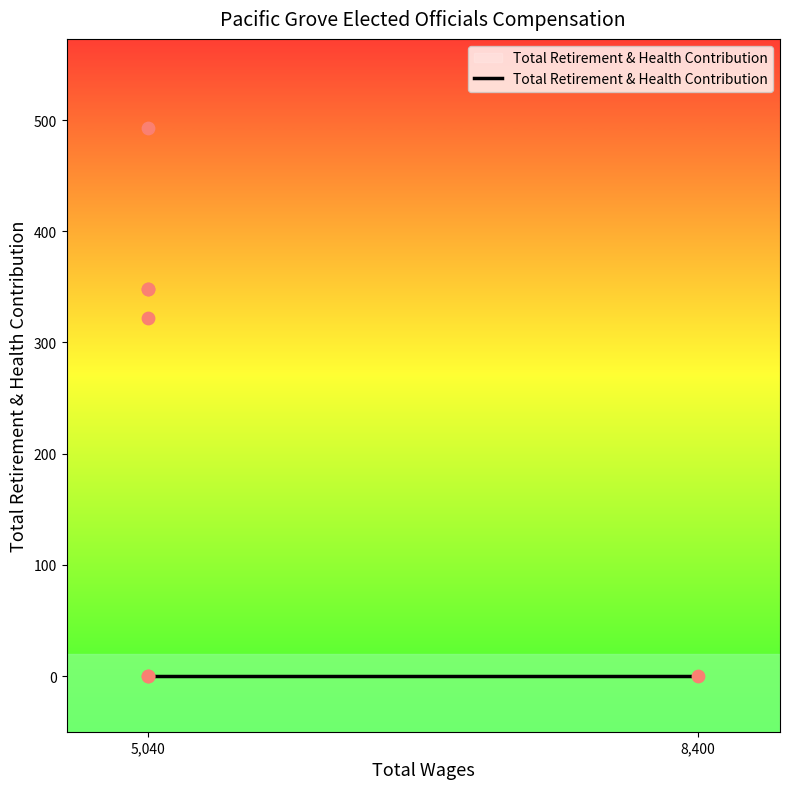

Between 8400.0 and 5040.0, which is larger?

8400.0